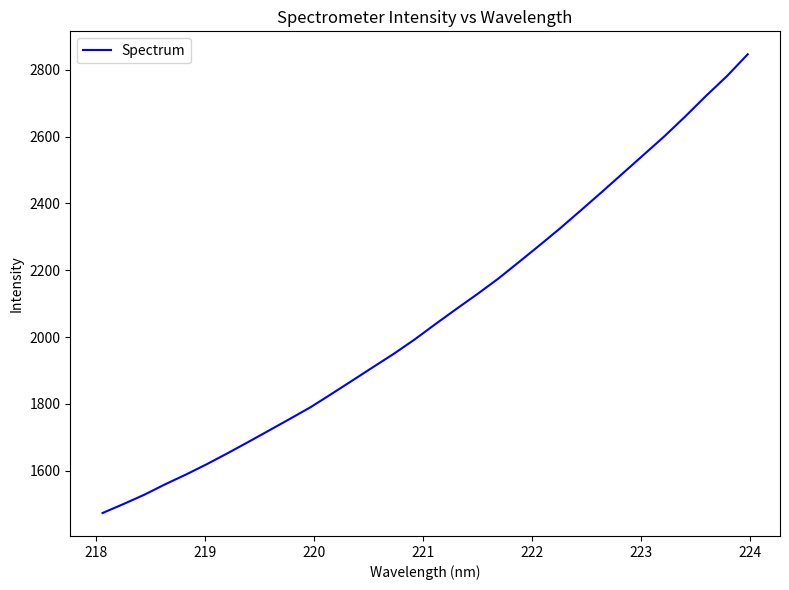

What is the greatest value displayed?

2846.6